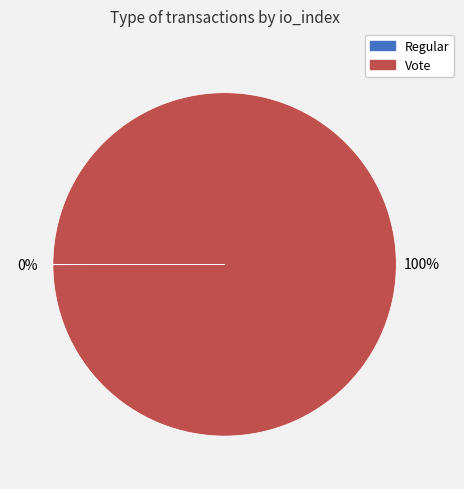

What percentage is the Vote slice, to the nearest percent?

100%